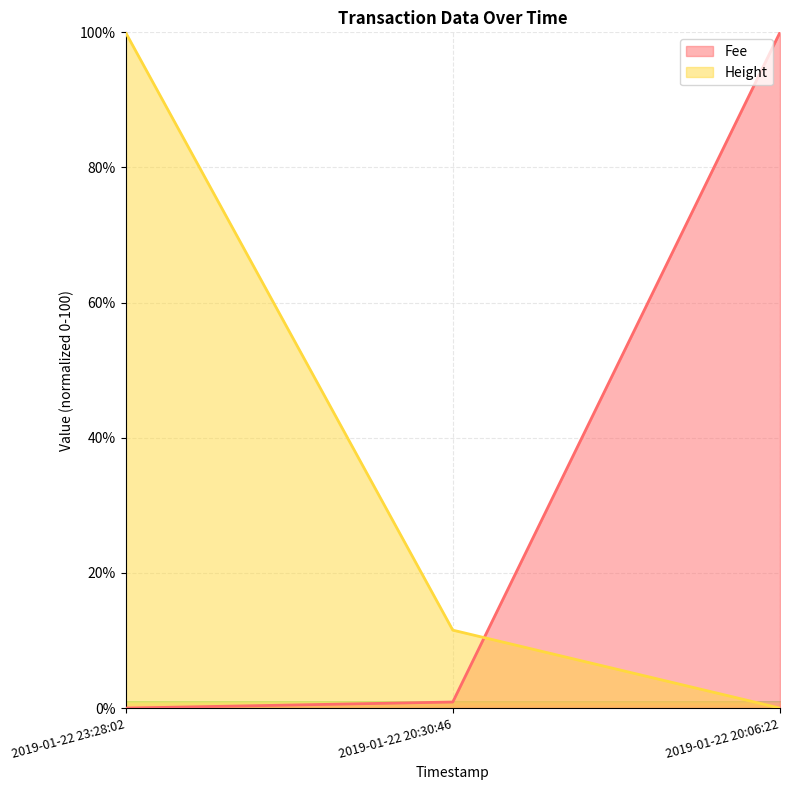

Reading right to left, what are all the values shown in this chart?

Fee: 100.0	0.9	0.0
Height: 0.0	11.5	100.0